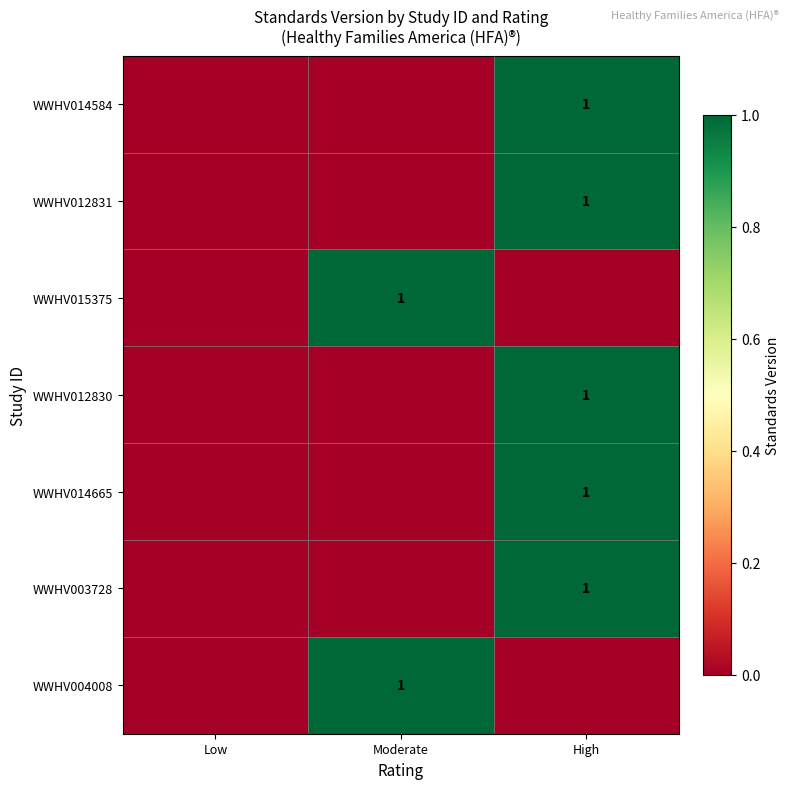

The value of WWHV015375 at Moderate is 0. True or false?

False